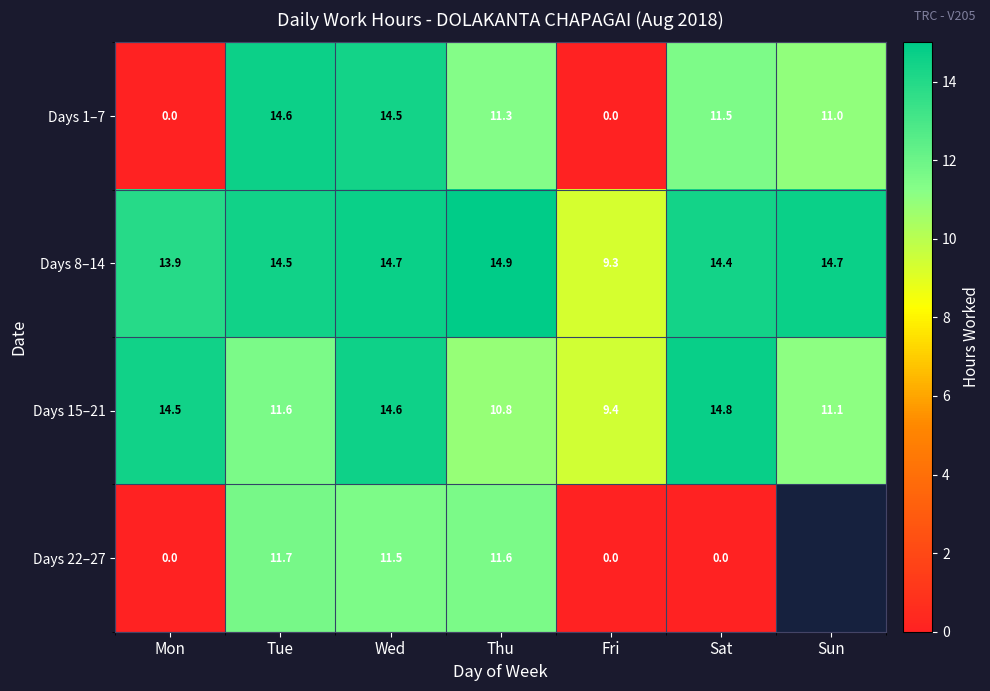

At which category is the sum across all series the highest?

Wed